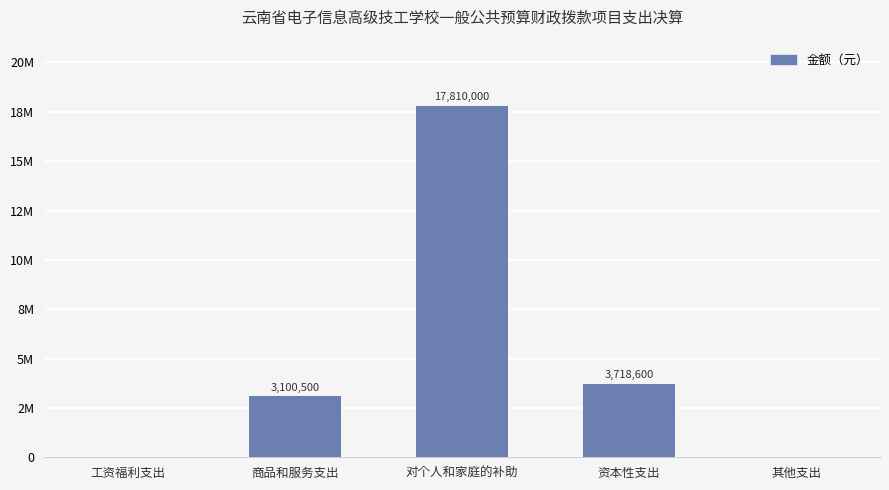

What is the label of the 4th bar from the right?

商品和服务支出